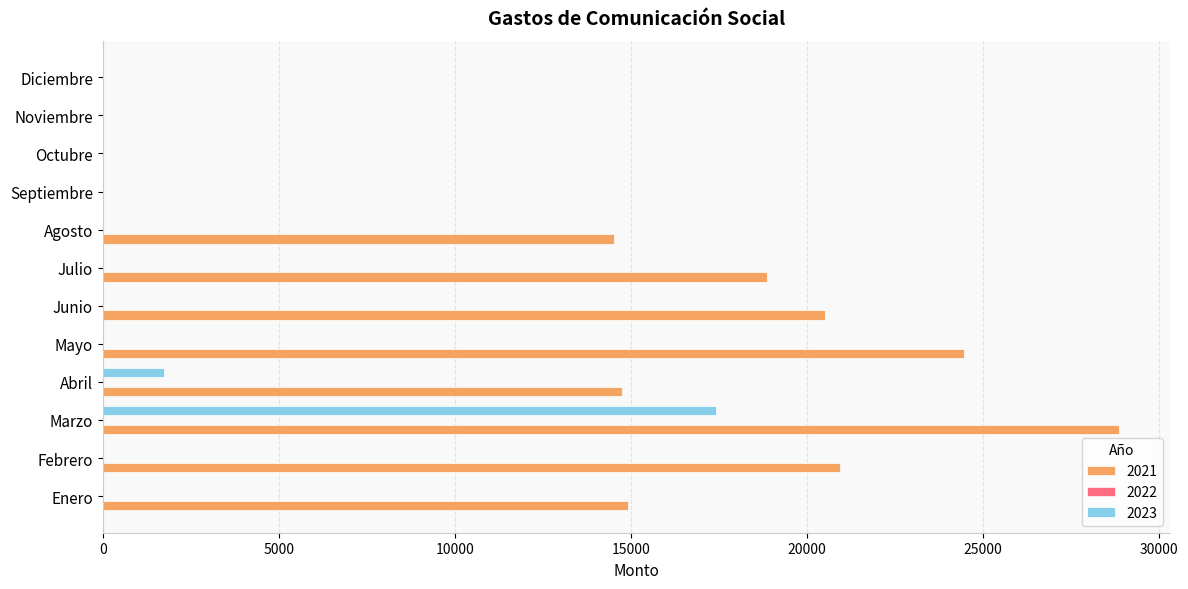

What is the sum of all 2023 values?

19140.0